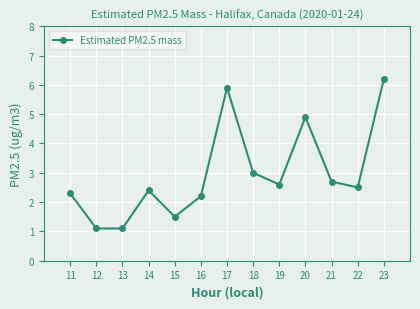

How many points are higher than both their immediate neighbors (excluding endpoints)?

3